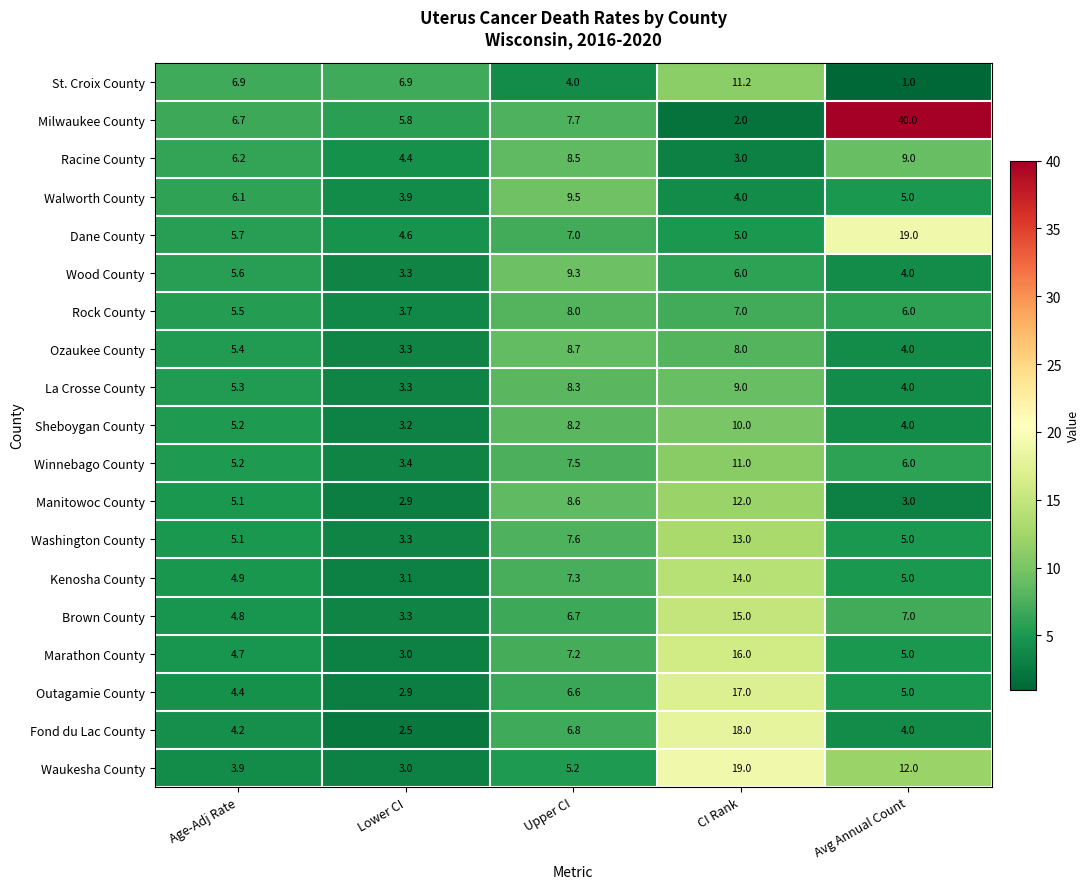

True or false: Fond du Lac County has a value of 1.8 at Upper CI.

False